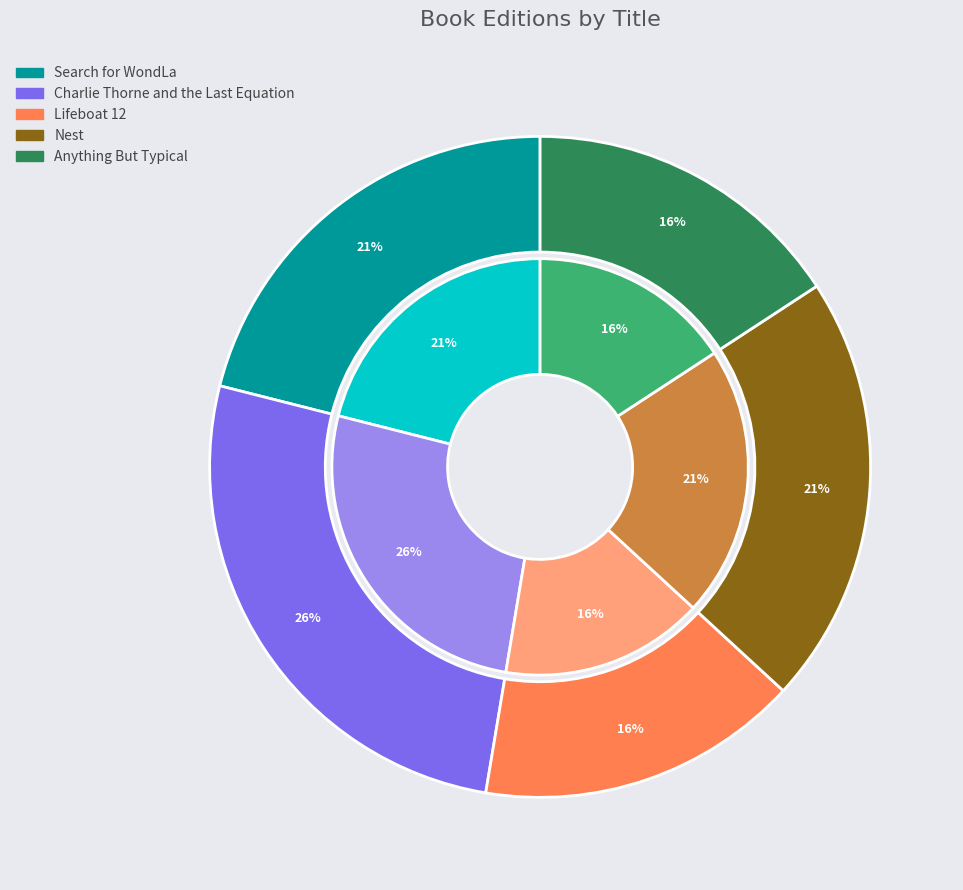

Does any single category account for the majority?

No